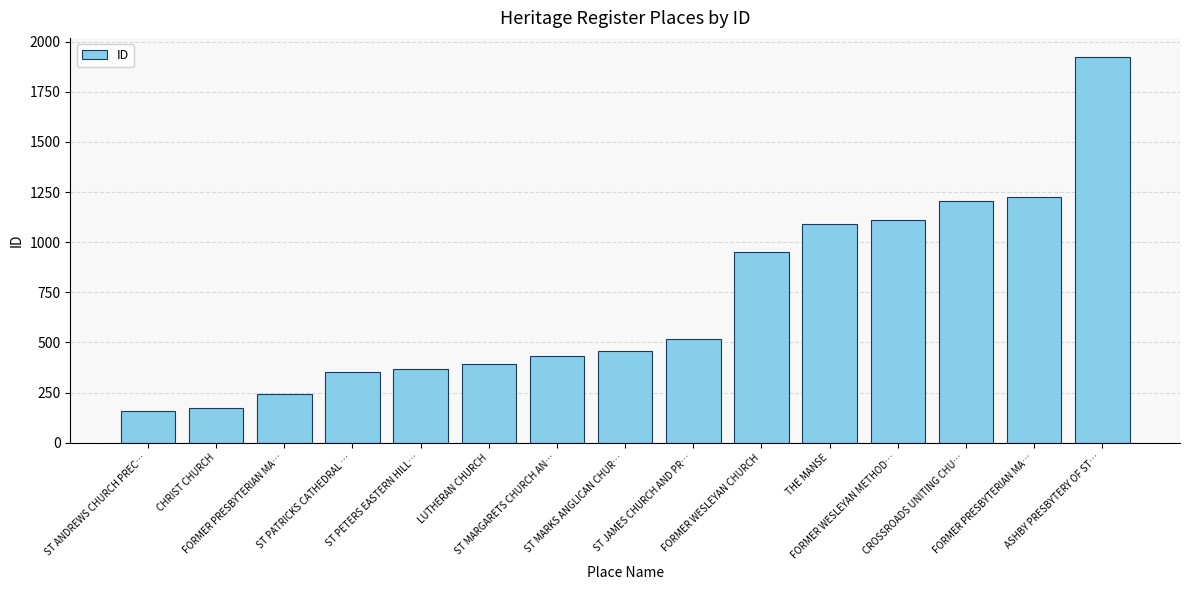

How many bars are there in total?

15